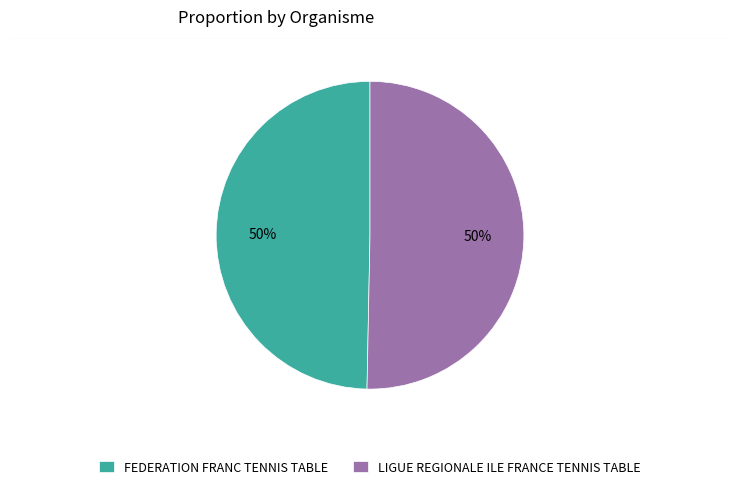

To the nearest percent, what portion does FEDERATION FRANC TENNIS TABLE represent?

50%